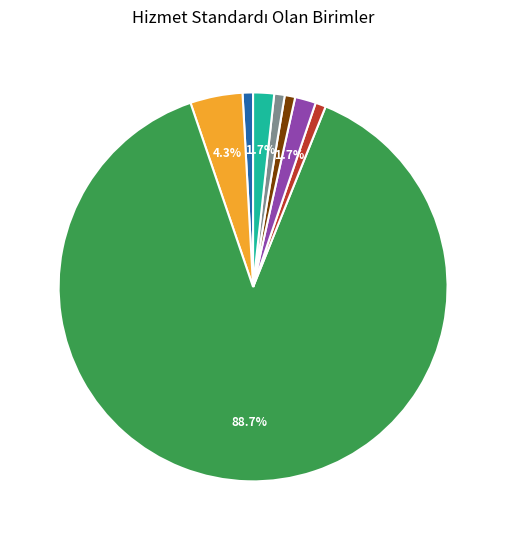

Is there a majority slice in this chart?

Yes